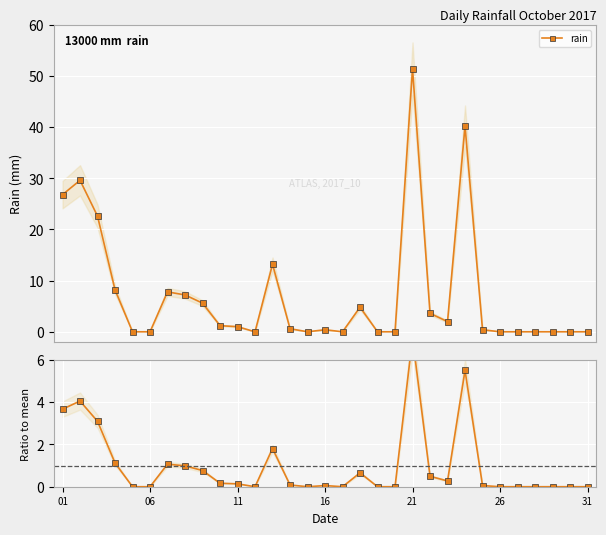

True or false: rain / mean and rain cross at least once.

False